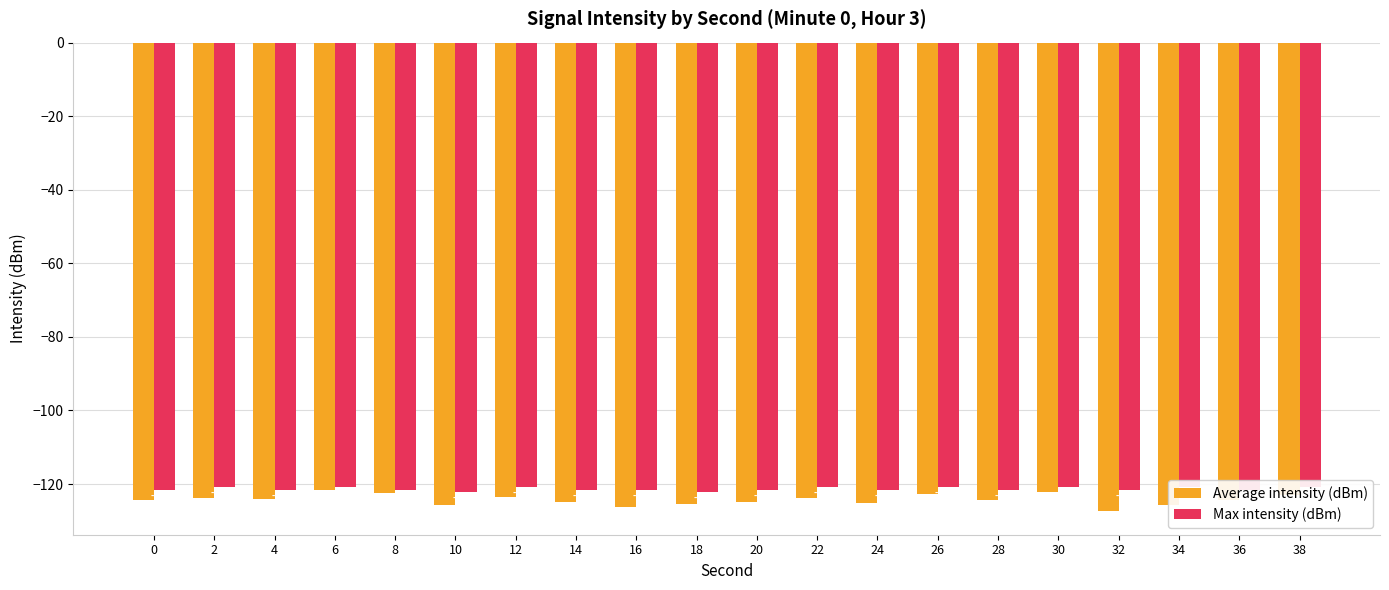

What is the smallest value displayed?

-127.4